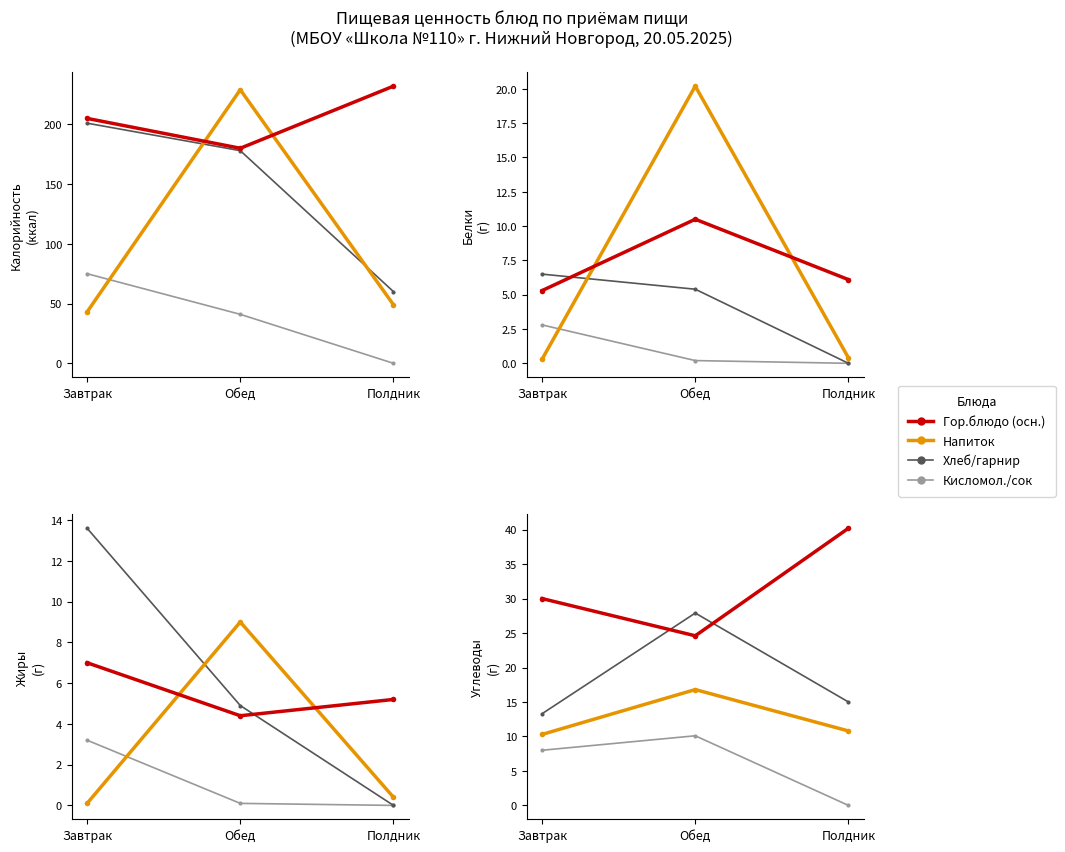

Does the chart have visible grid lines?

No